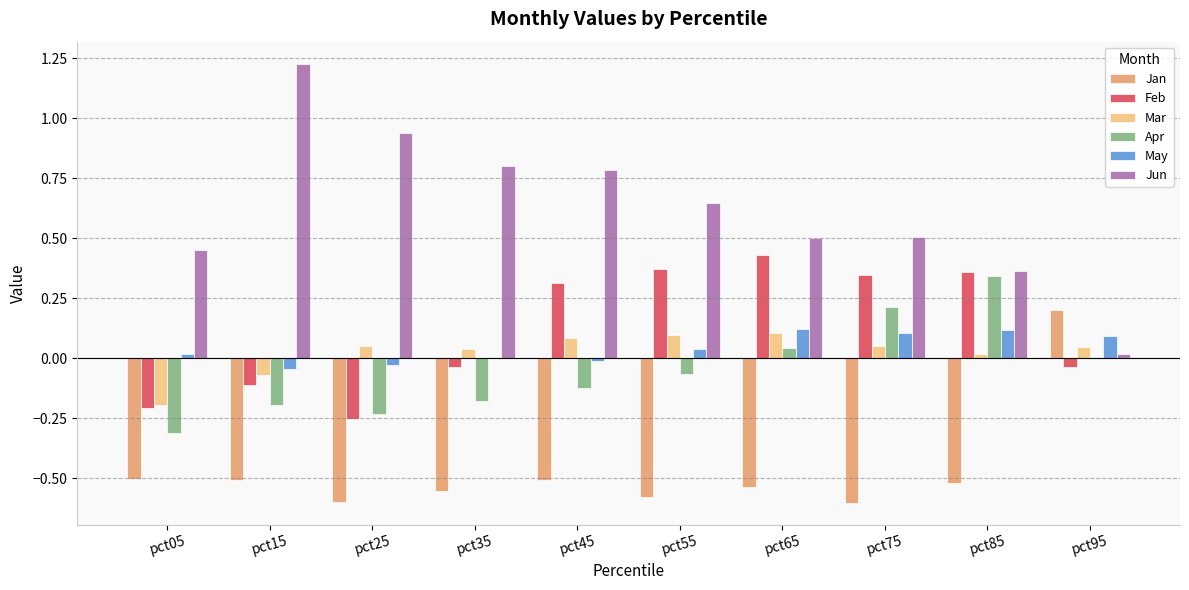

Reading right to left, list all the values displayed in this chart.

Jan: pct95=0.2	pct85=-0.5	pct75=-0.6	pct65=-0.5	pct55=-0.6	pct45=-0.5	pct35=-0.6	pct25=-0.6	pct15=-0.5	pct05=-0.5
Feb: pct95=-0.0	pct85=0.4	pct75=0.3	pct65=0.4	pct55=0.4	pct45=0.3	pct35=-0.0	pct25=-0.3	pct15=-0.1	pct05=-0.2
Mar: pct95=0.0	pct85=0.0	pct75=0.0	pct65=0.1	pct55=0.1	pct45=0.1	pct35=0.0	pct25=0.1	pct15=-0.1	pct05=-0.2
Apr: pct95=0.0	pct85=0.3	pct75=0.2	pct65=0.0	pct55=-0.1	pct45=-0.1	pct35=-0.2	pct25=-0.2	pct15=-0.2	pct05=-0.3
May: pct95=0.1	pct85=0.1	pct75=0.1	pct65=0.1	pct55=0.0	pct45=-0.0	pct35=-0.0	pct25=-0.0	pct15=-0.0	pct05=0.0
Jun: pct95=0.0	pct85=0.4	pct75=0.5	pct65=0.5	pct55=0.6	pct45=0.8	pct35=0.8	pct25=0.9	pct15=1.2	pct05=0.4